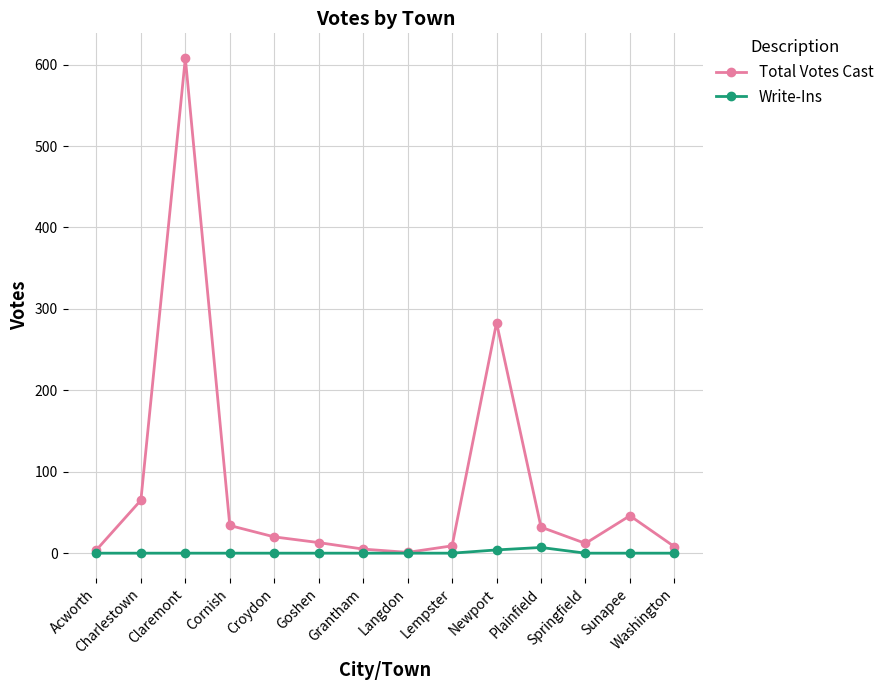

At which category does the chart reach its peak across all series?

Claremont